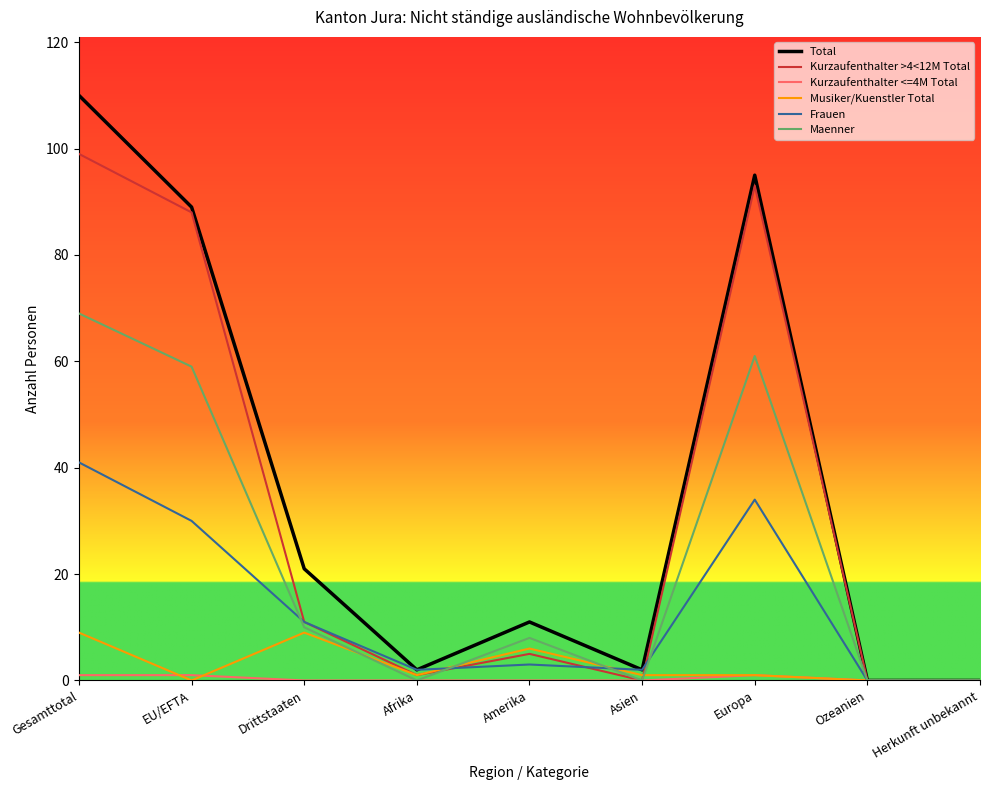

What is the total value across all series at Afrika?

6